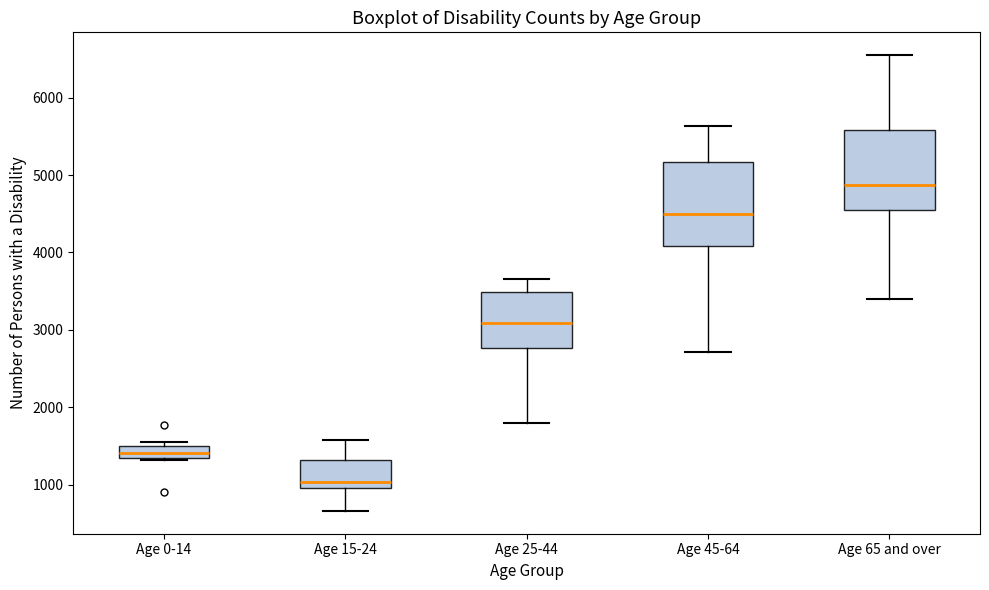

Reading left to right, transcribe this box plot: for each box, give where its median line is, the range the box spans, and where its two whiskers end, as read against the y-axis. The values are not printed on the chart, so give them approximately, as read against the axis.

Age 0-14: median 1400, box 1300 to 1500, whiskers 1300 to 1600
Age 15-24: median 1000 (just above the box's lower edge), box 1000 to 1300, whiskers 700 to 1600
Age 25-44: median 3100, box 2800 to 3500, whiskers 1800 to 3700
Age 45-64: median 4500, box 4100 to 5200, whiskers 2700 to 5600
Age 65 and over: median 4900, box 4500 to 5600, whiskers 3400 to 6500